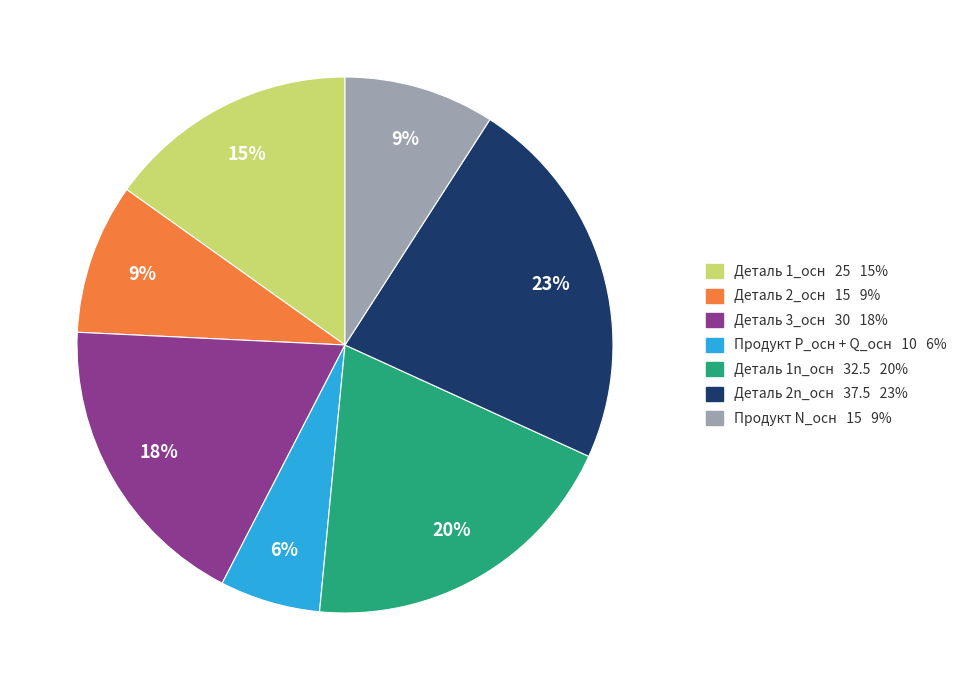

How many segments does this pie chart have?

7